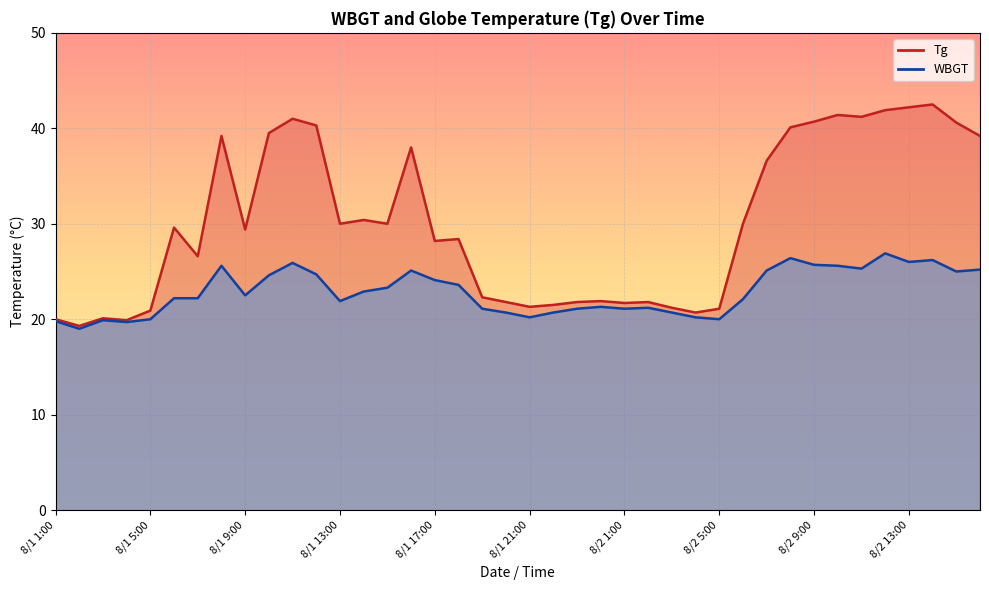

The Tg series shows 39.5 at 8/1 10:00. True or false?

True